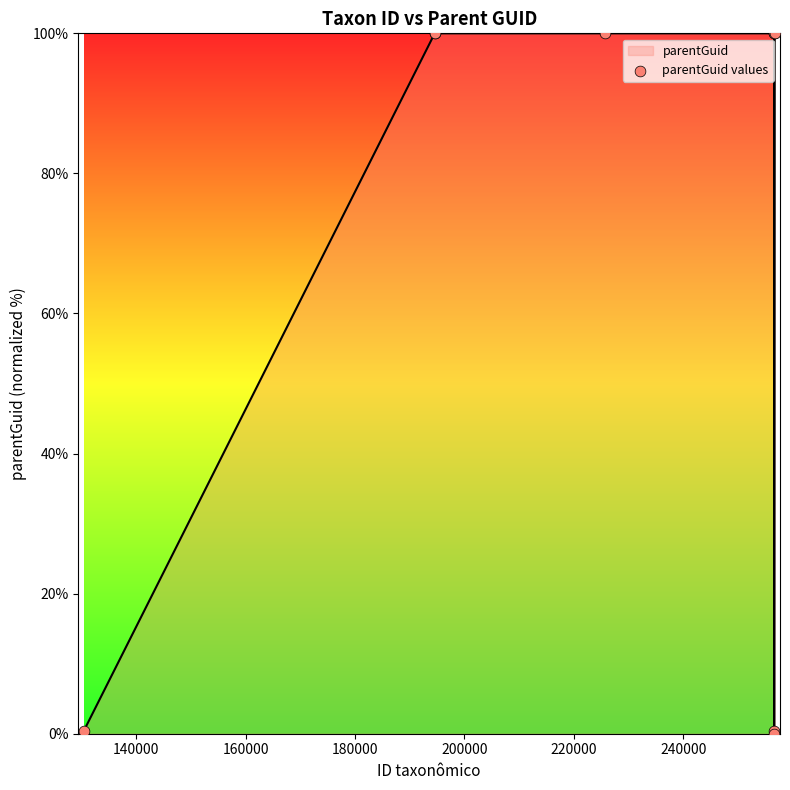

What is the maximum value shown in the chart?

100.0